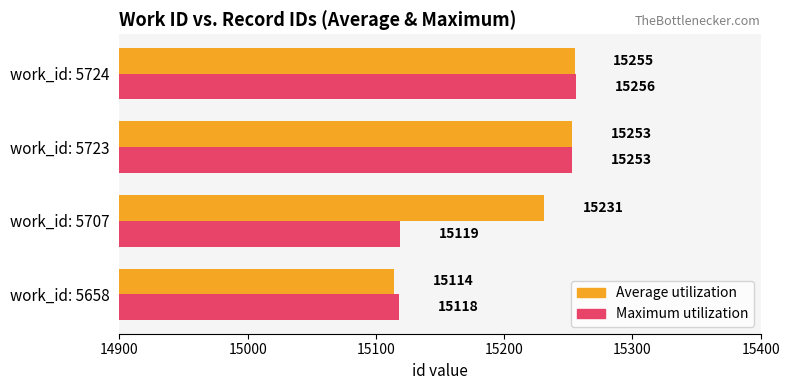

How many data points in Average utilization are less than 15253?

2